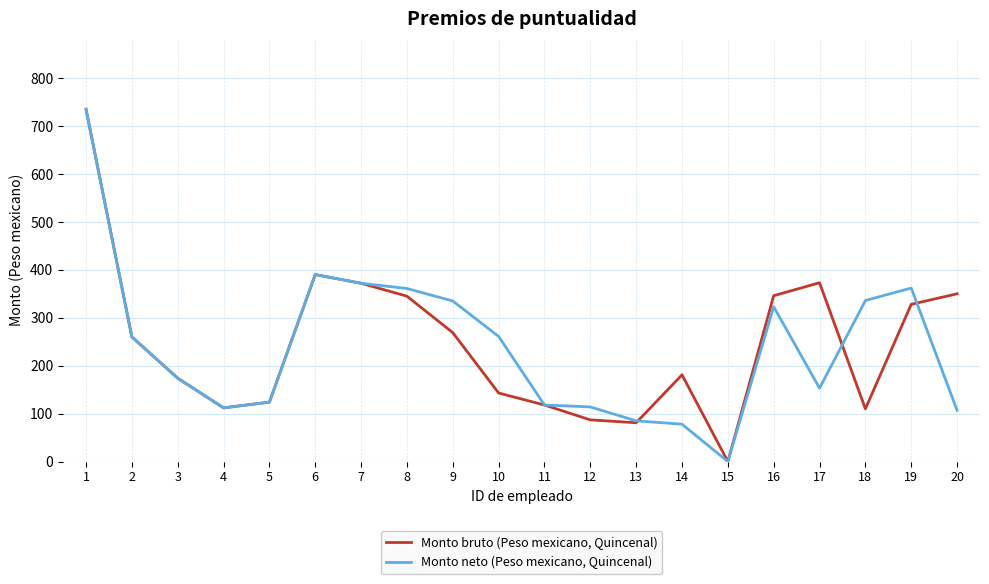

How many series are shown in this chart?

2